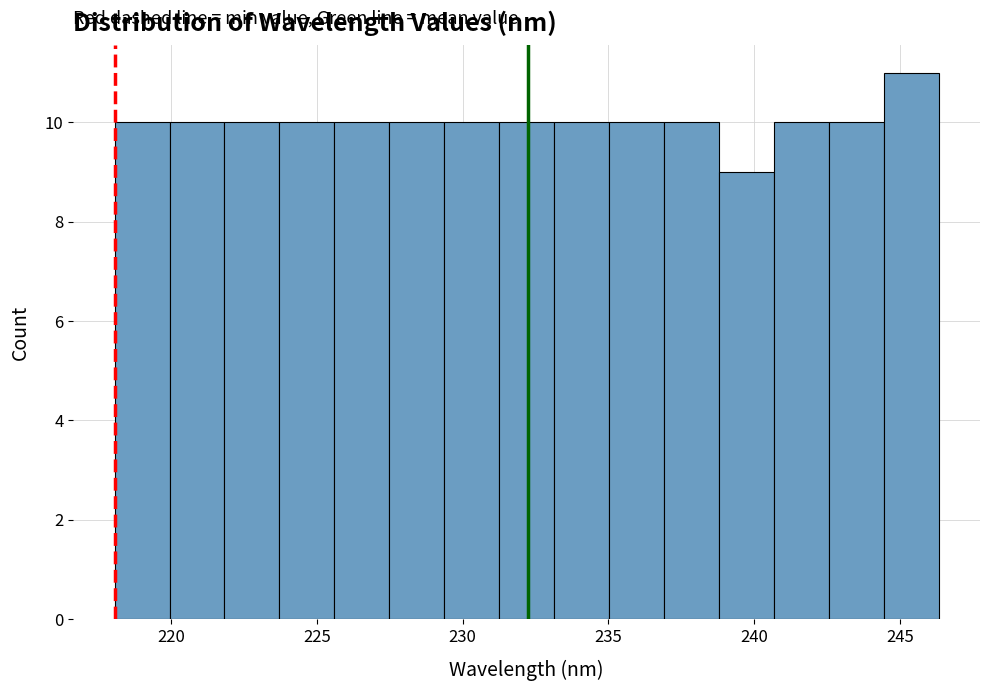

Around what value on the x-axis is the tallest bar? Give the approximate position of its centre, as read against the axis.

245.5